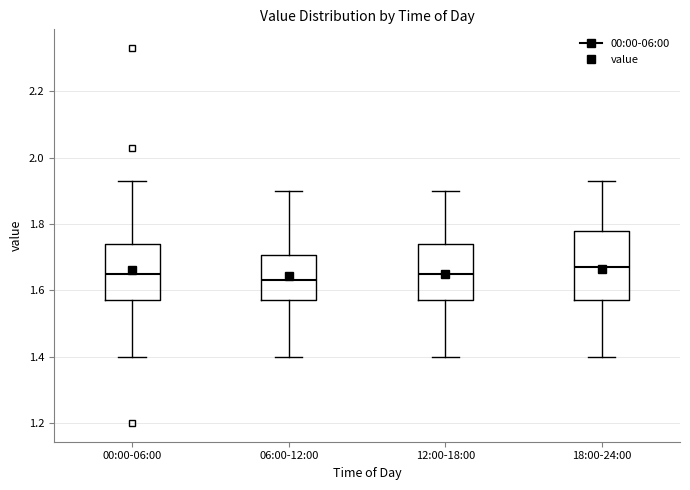

Reading left to right, read every box against the y-axis: the position of its median line, the range the box covers, and the ends of its whiskers. The values are not printed on the chart, so give them approximately, as read against the axis.

00:00-06:00: median 1.66, box 1.58 to 1.74, whiskers 1.40 to 1.94
06:00-12:00: median 1.64, box 1.58 to 1.70, whiskers 1.40 to 1.90
12:00-18:00: median 1.66, box 1.58 to 1.74, whiskers 1.40 to 1.90
18:00-24:00: median 1.68, box 1.58 to 1.78, whiskers 1.40 to 1.94